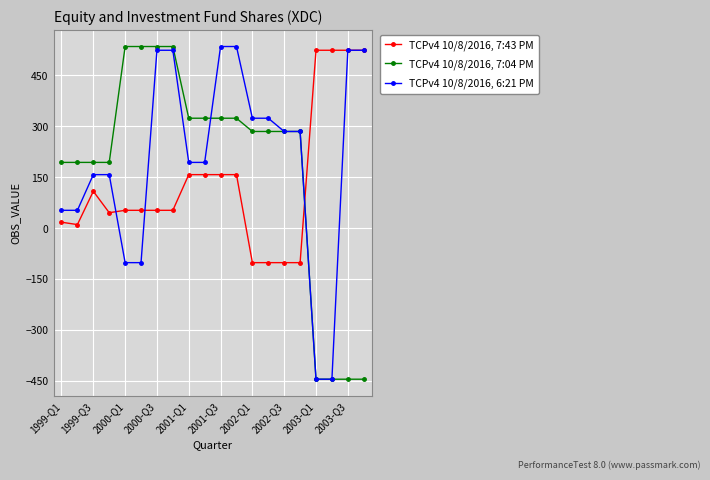

True or false: TCPv4 10/8/2016, 7:43 PM and TCPv4 10/8/2016, 7:04 PM cross at least once.

True